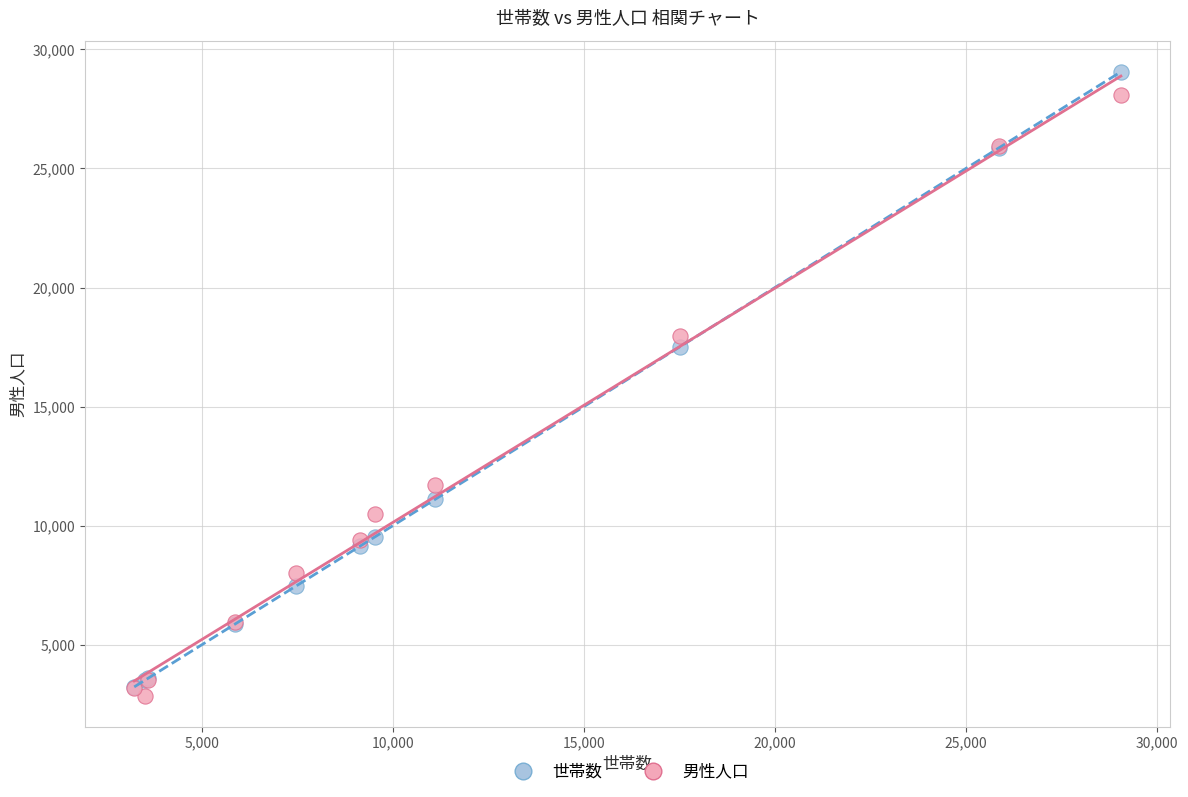

In the 男性人口 series, what Y value is closest to 15466?

17958